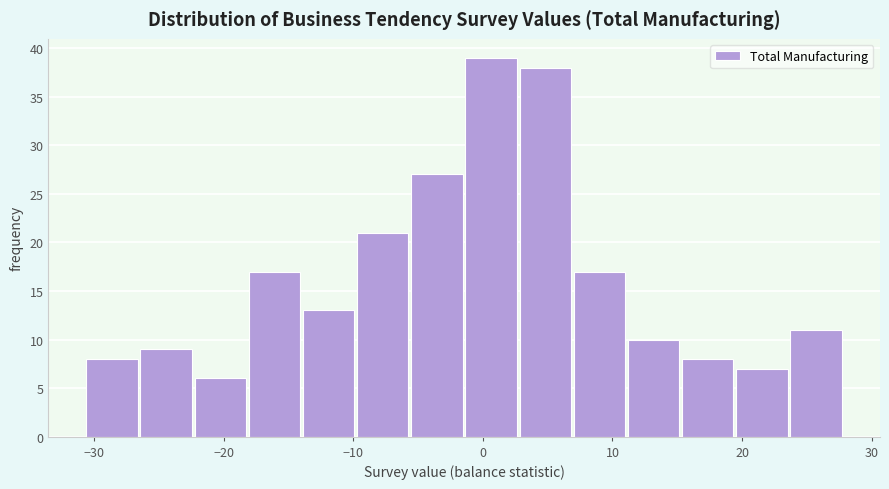

Reading left to right, list every bar in this chart as the range it spans on the x-axis followed by its height. Neither the bar edges nor the heights are printed on the chart, so give them approximately, as read against the axes.

-31 to -26: 8
-26 to -22: 9
-22 to -18: 6
-18 to -14: 17
-14 to -10: 13
-10 to -6: 21
-6 to -1: 27
-1 to 3: 39
3 to 7: 38
7 to 11: 17
11 to 15: 10
15 to 20: 8
20 to 24: 7
24 to 28: 11